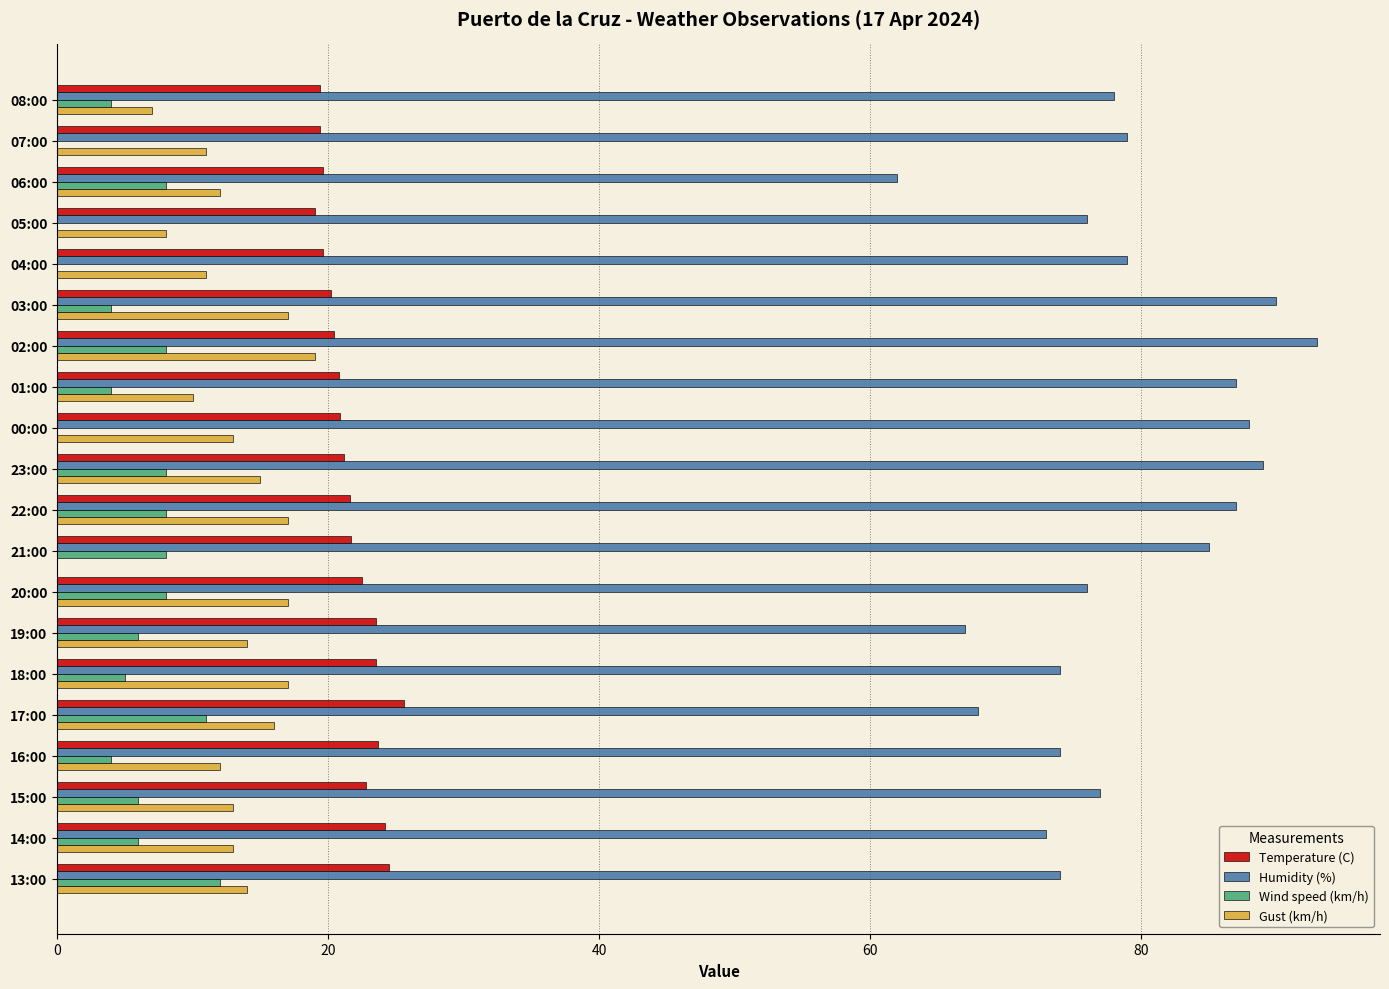

The Gust (km/h) series shows 4.4 at 17:00. True or false?

False